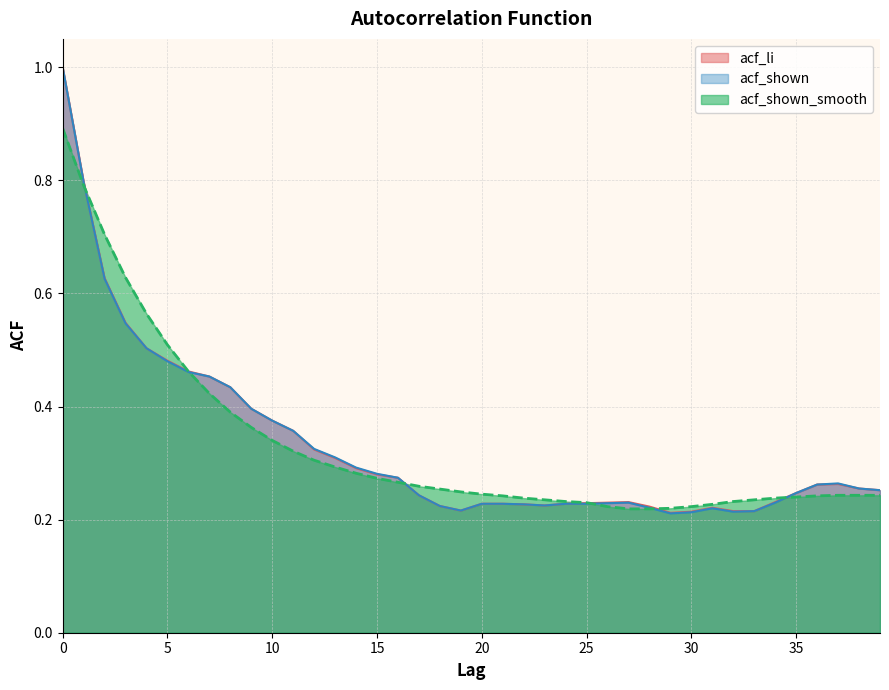

Which series changed the most between 1 and 34?

acf_li